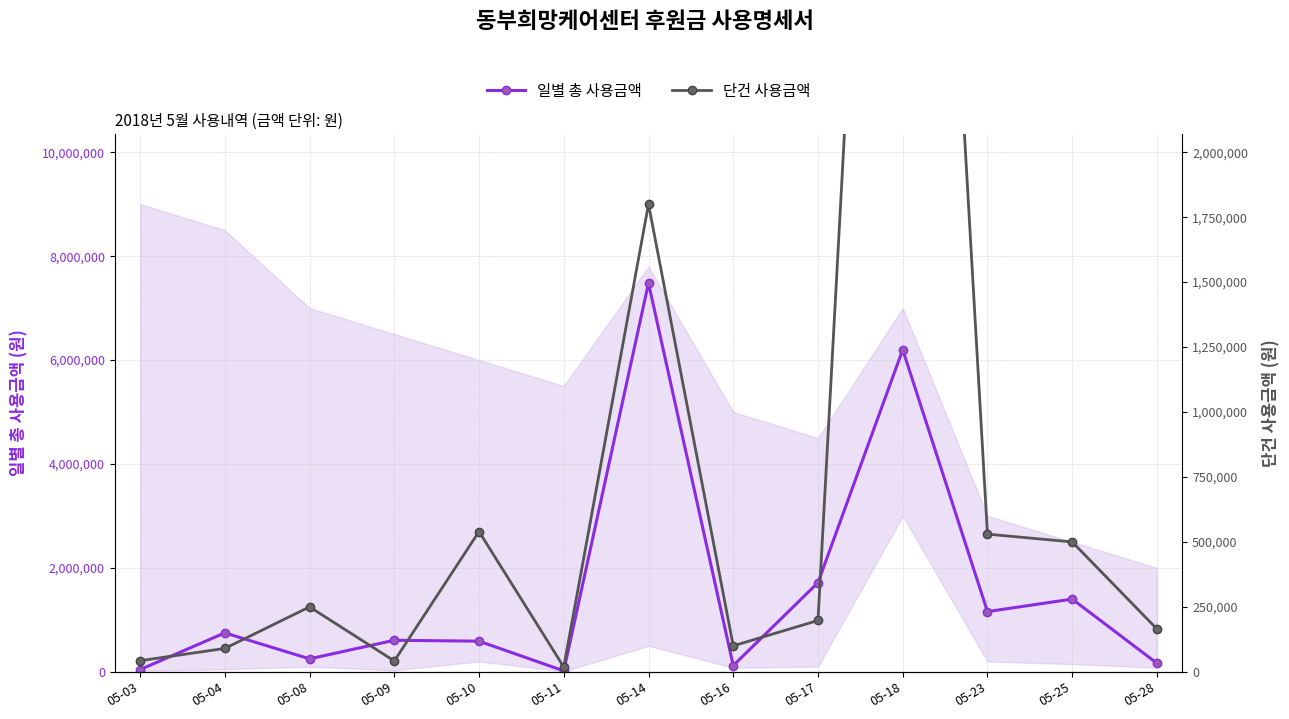

Which series has the largest total across all categories?

일별 총 사용금액